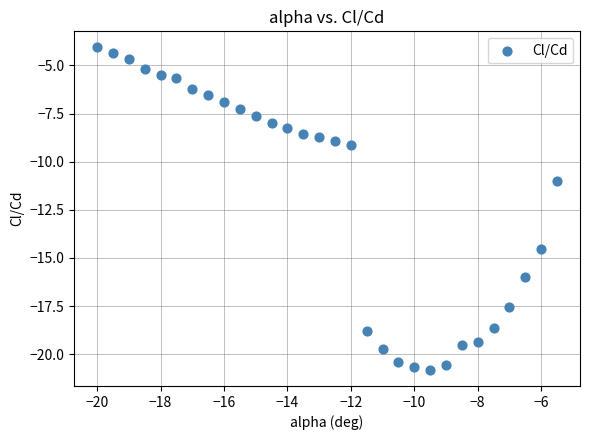

What Y value in the scatter plot is closest to -12?

-11.0